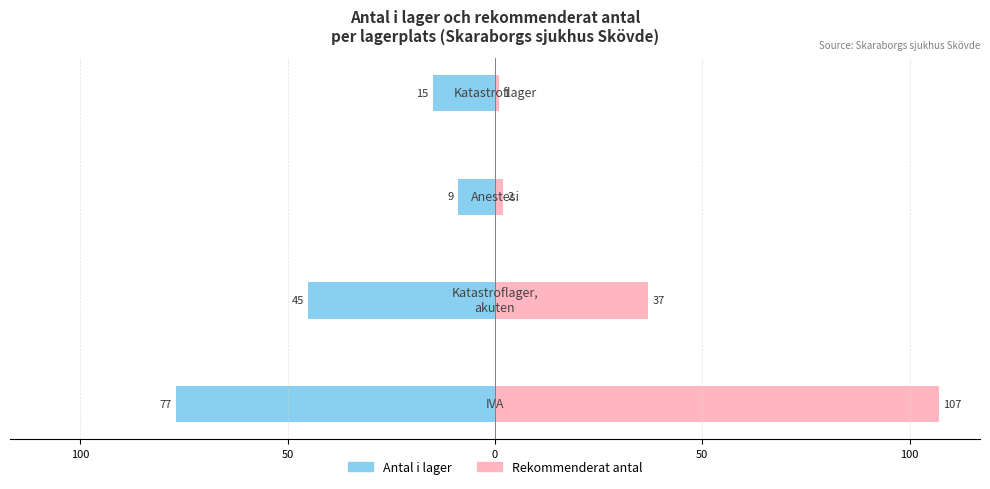

How many distinct data groups are displayed?

2